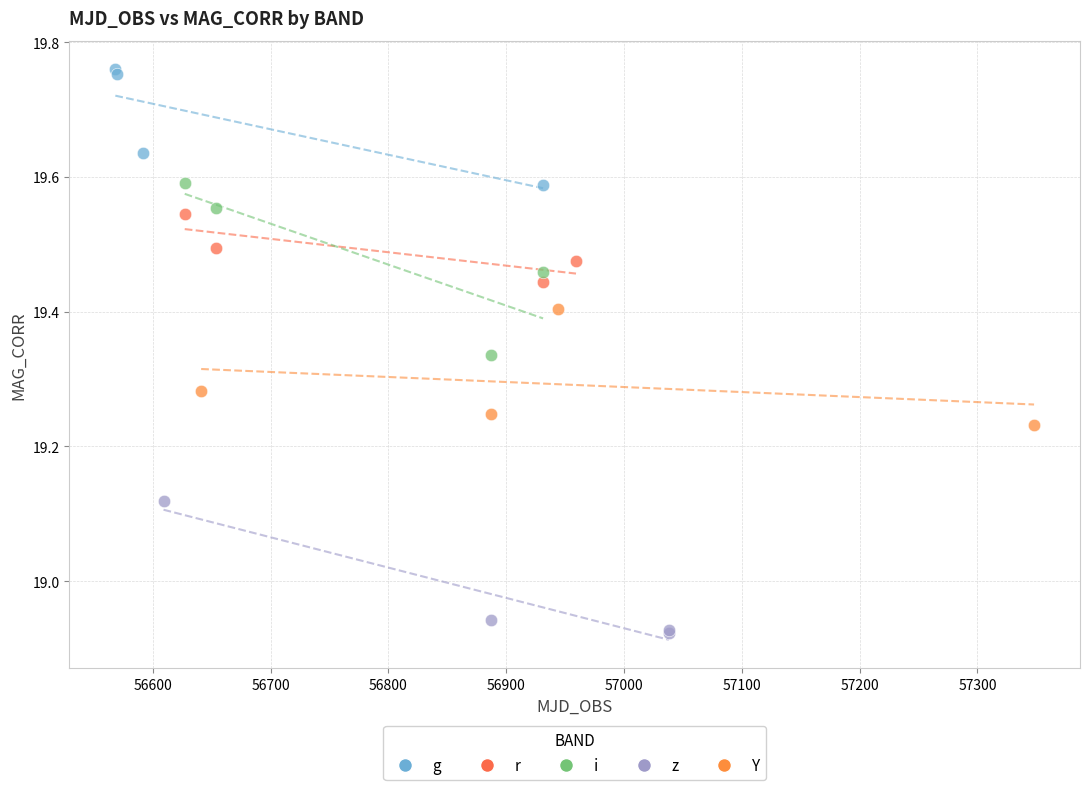

Which series reaches the maximum Y coordinate?

g